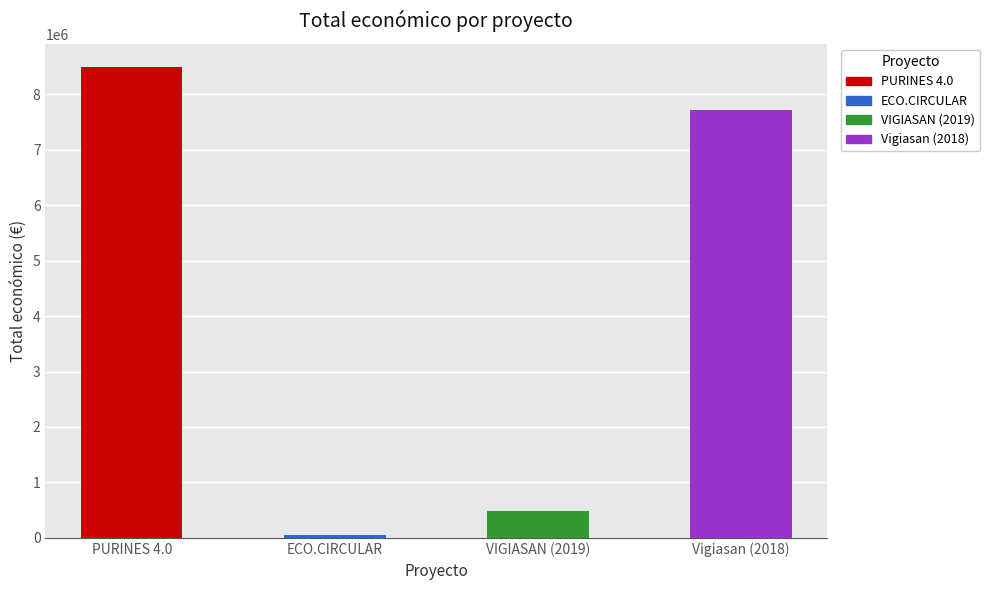

Rank the categories by value from lowest to highest.

ECO.CIRCULAR, VIGIASAN (2019), Vigiasan (2018), PURINES 4.0